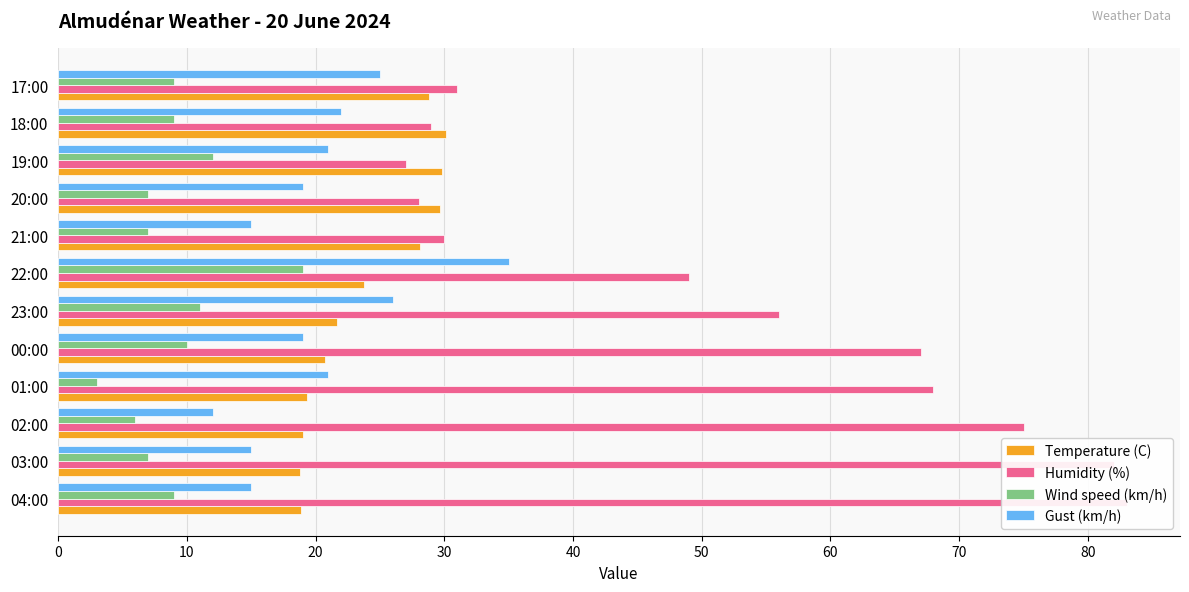

True or false: Wind speed (km/h) has a value of 13.6 at 17:00.

False